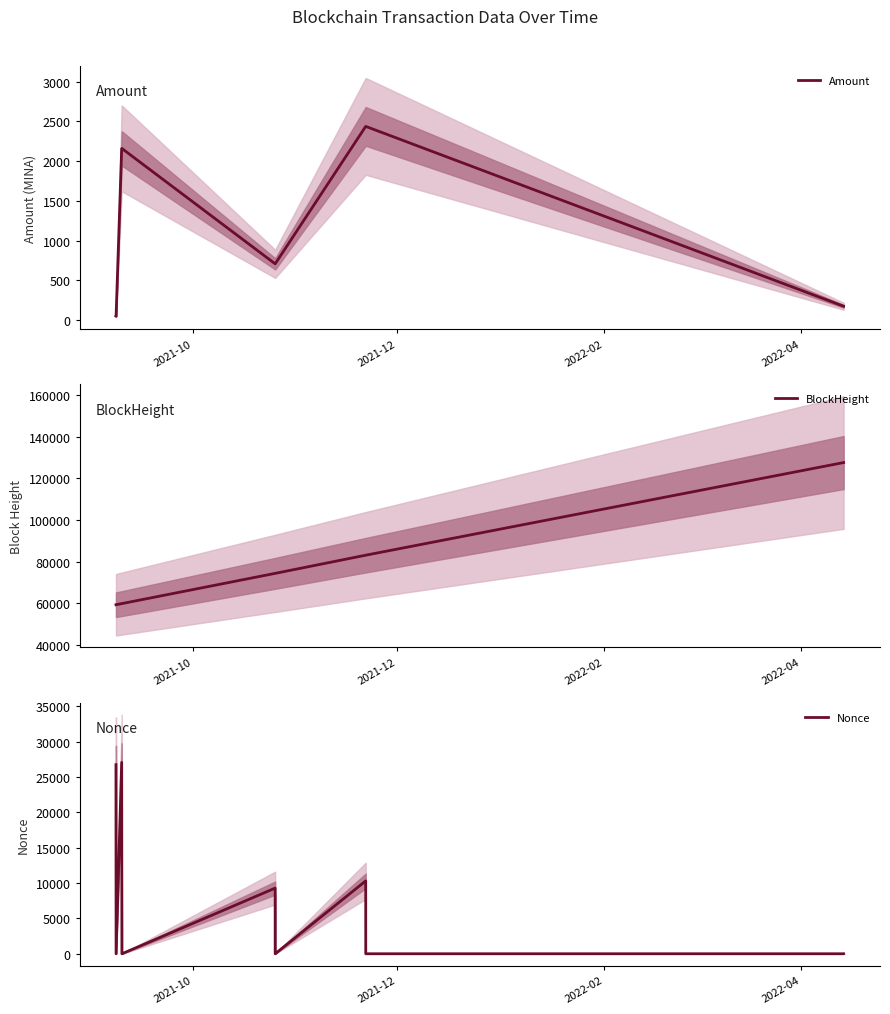

What is the difference between the maximum and second lowest values in the BlockHeight series?

68390